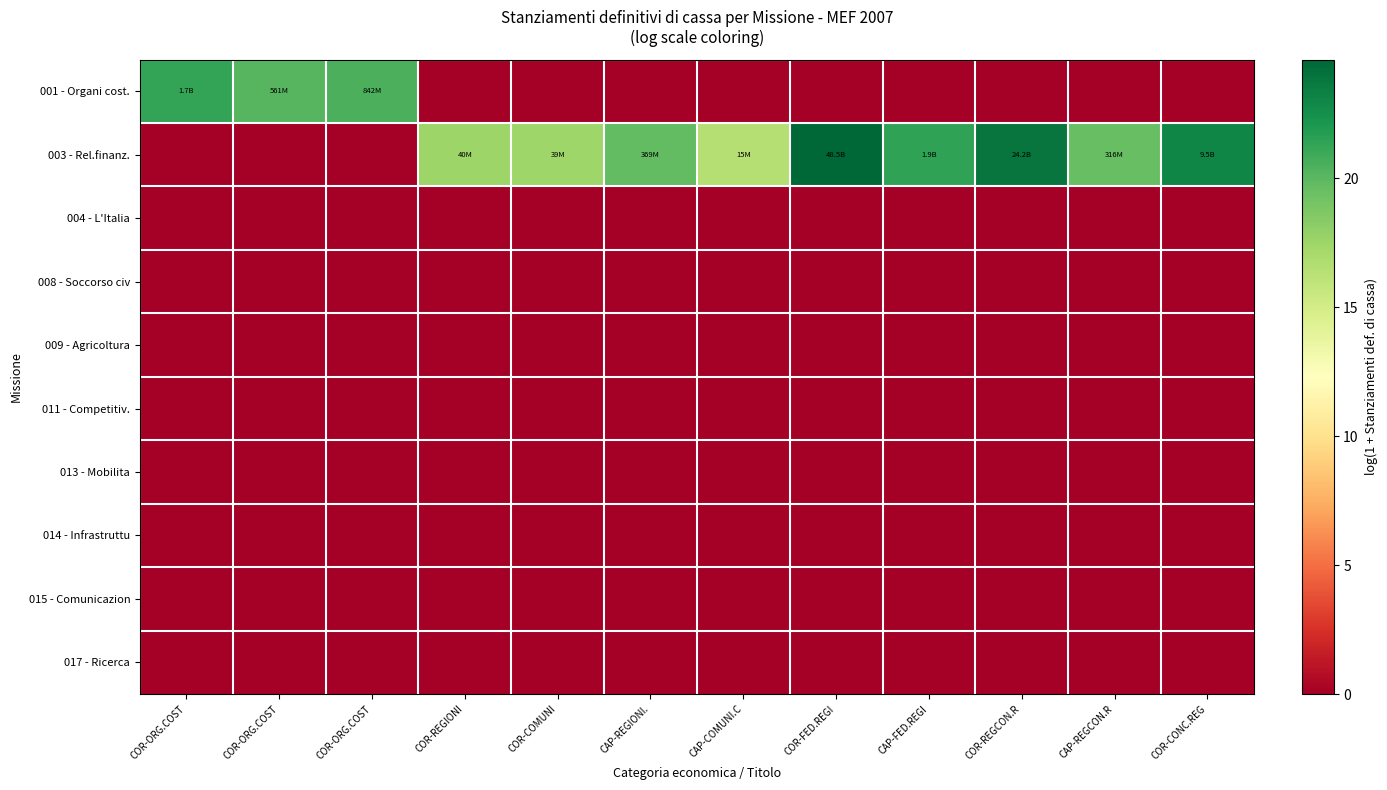

At how many categories does at least one series exceed 21?

5